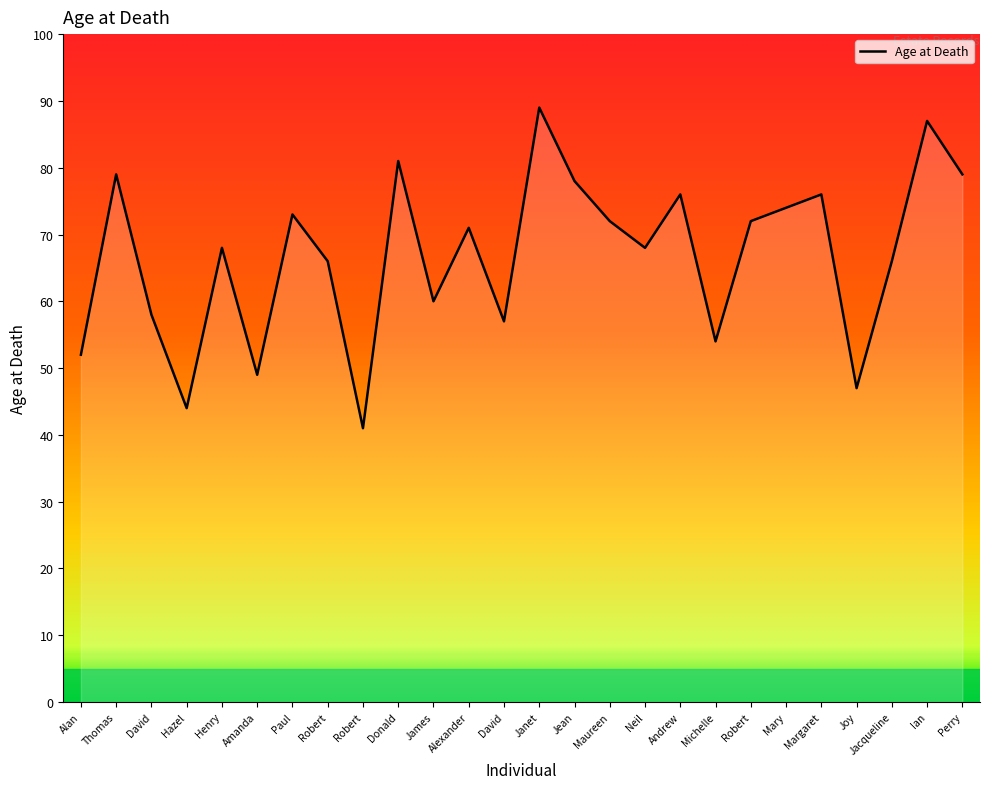

Which has a higher value, Donald or Maureen?

Donald